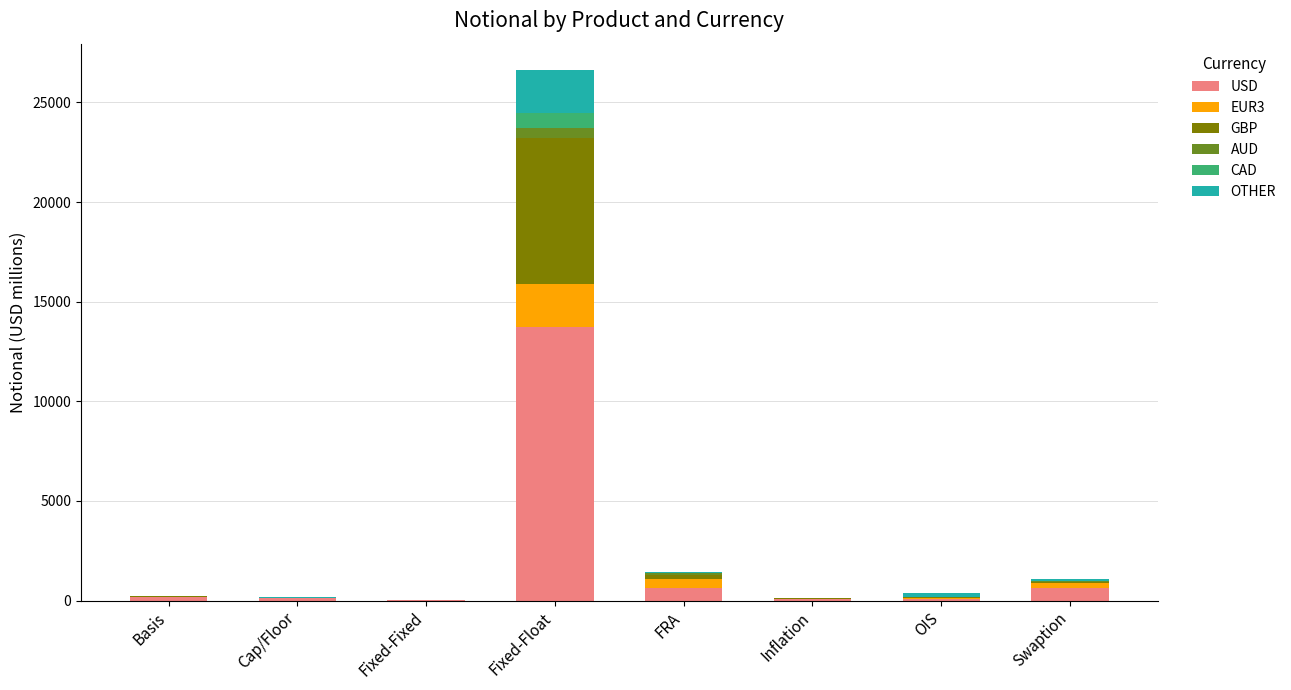

What is the maximum value for USD?

13704